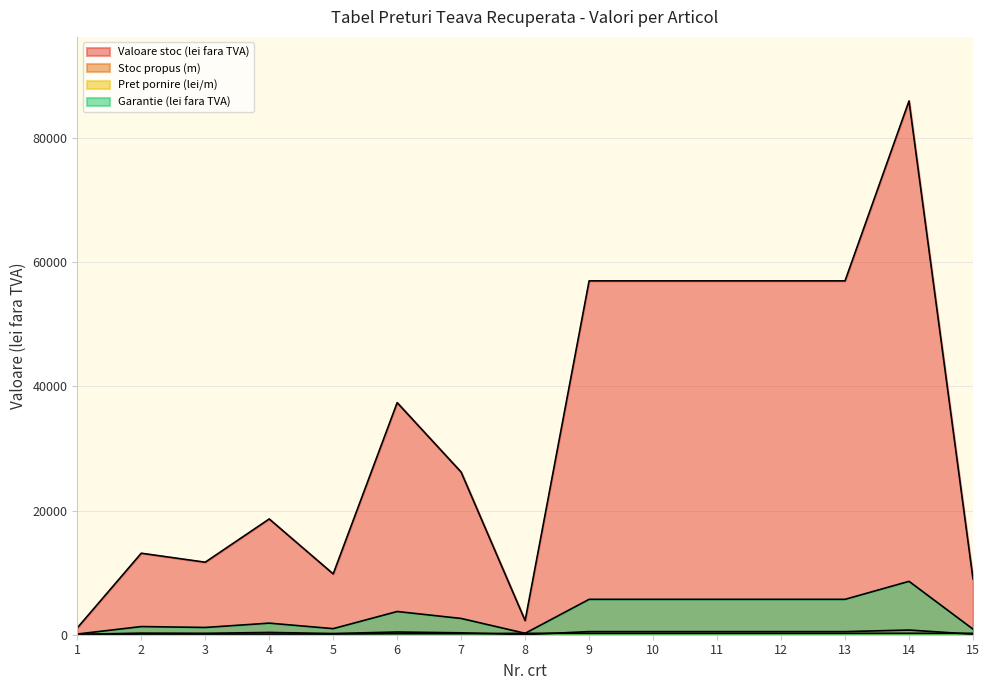

How many series are shown in this chart?

4